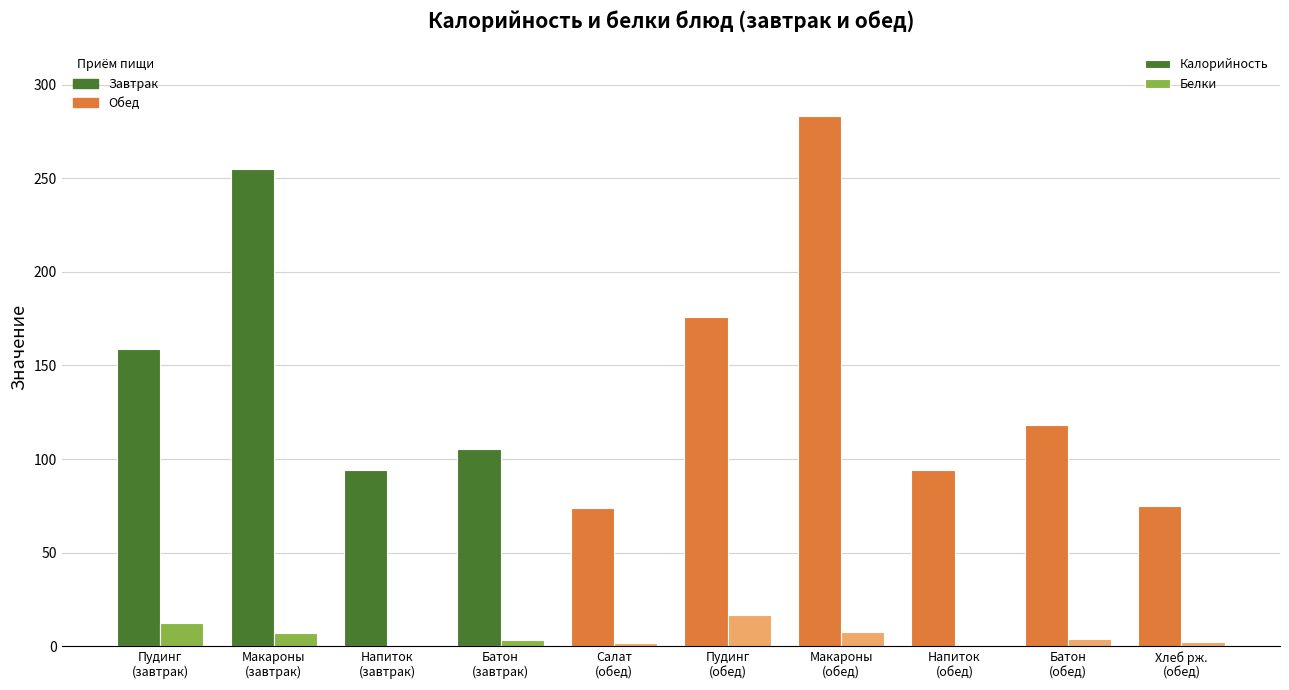

Which series has the largest total across all categories?

Калорийность